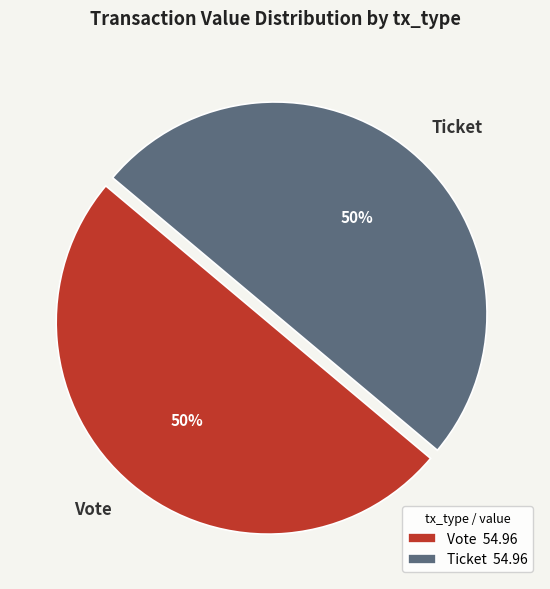

To the nearest percent, what is the combined percentage of Ticket and Vote?

100%